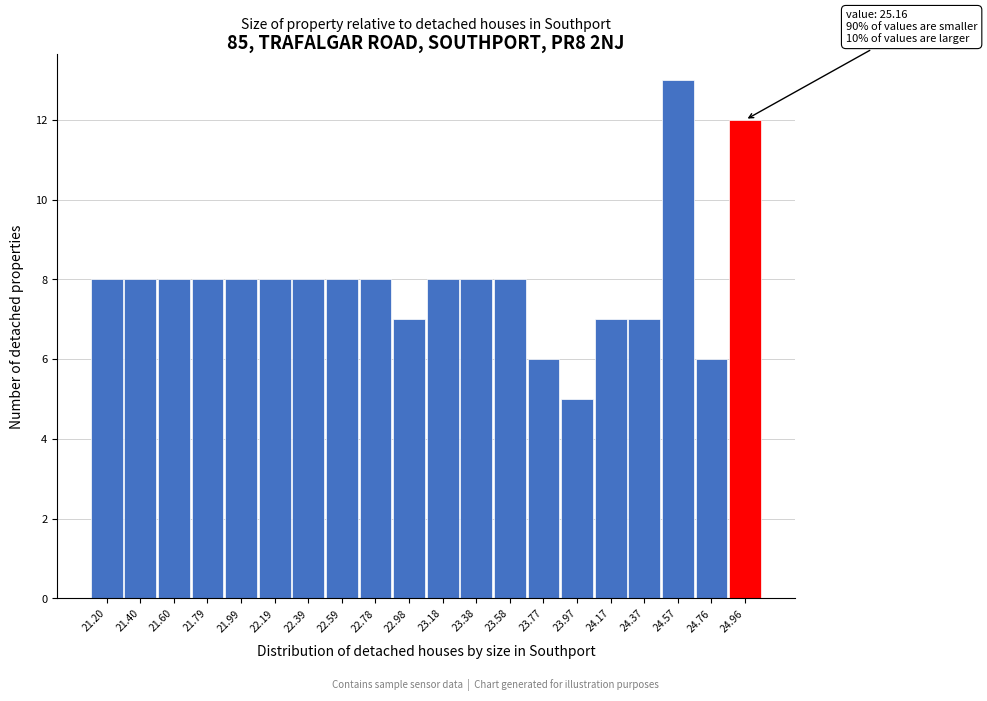

Reading left to right, extract all data points from this chart.

8	8	8	8	8	8	8	8	8	7	8	8	8	6	5	7	7	13	6	12